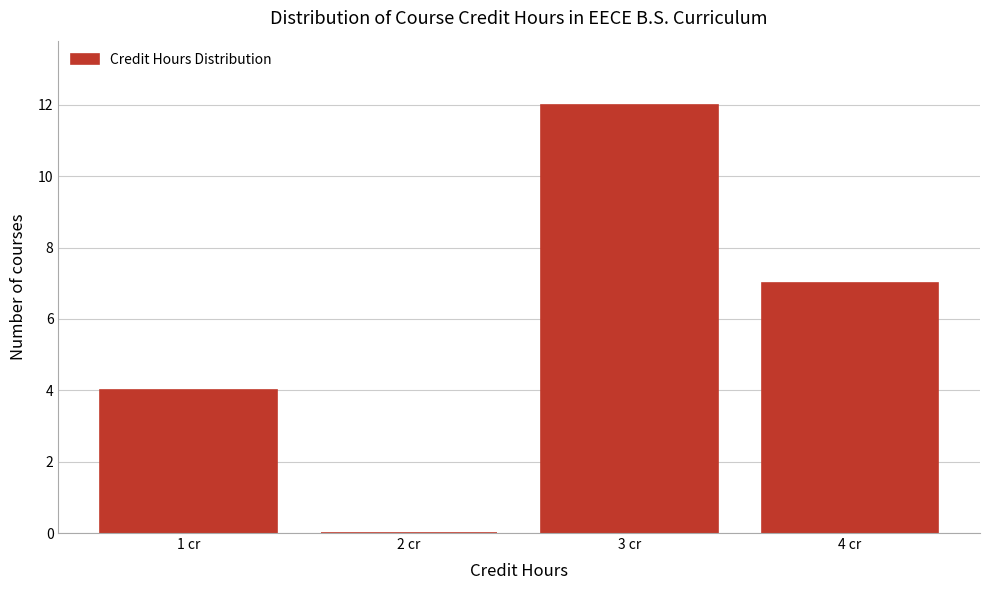

What is the height of the bar covering 3.5 to 4.5 on the x-axis? The values are not printed on the chart, so give them approximately, as read against the axis.

7